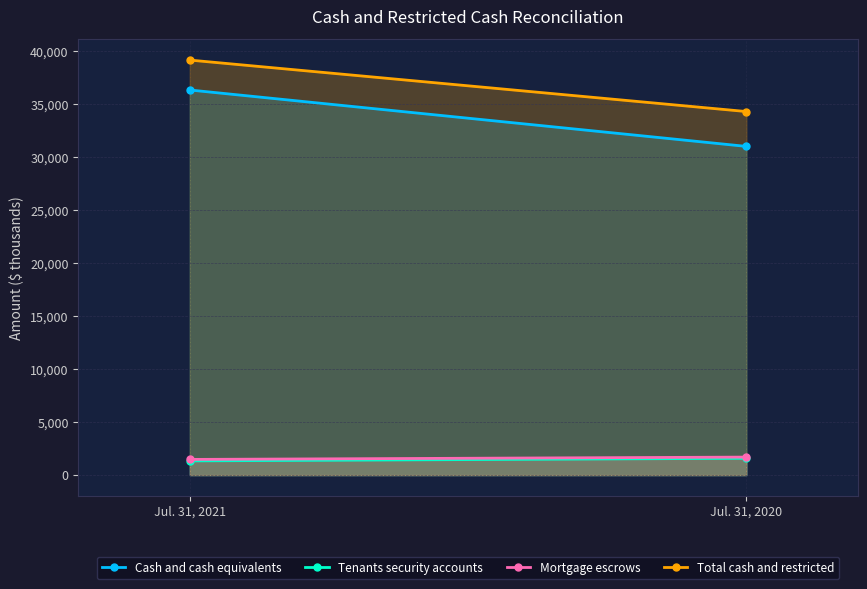

Between Jul. 31, 2021 and Jul. 31, 2020, which series saw the biggest shift?

Cash and cash equivalents